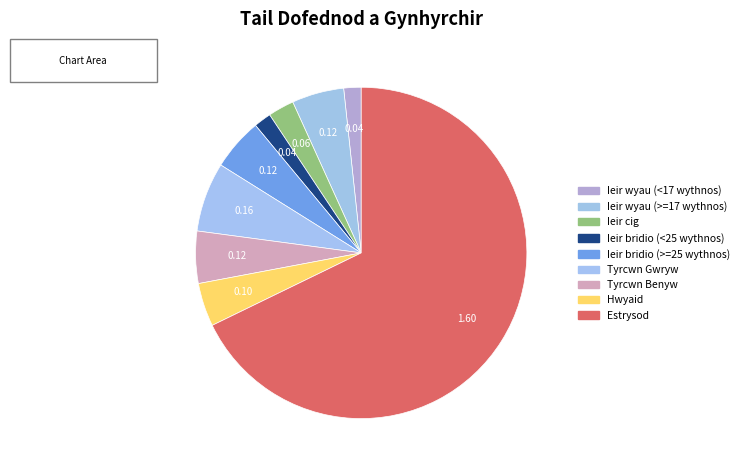

Count the number of slices in the pie.

9